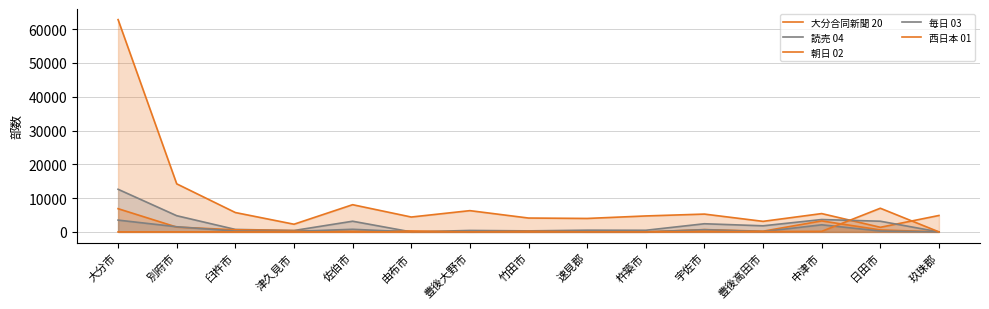

At 別府市, list the series in order from smallest to largest.

西日本 01, 朝日 02, 毎日 03, 読売 04, 大分合同新聞 20